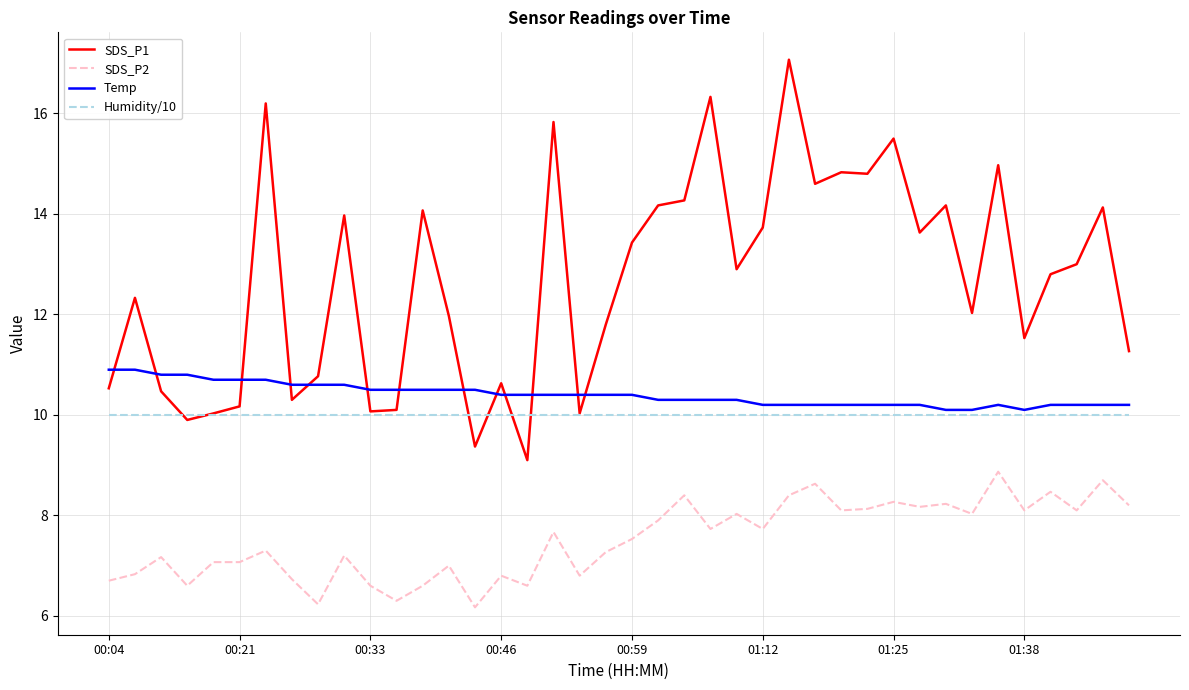

True or false: SDS_P2 and Temp intersect in this chart.

False